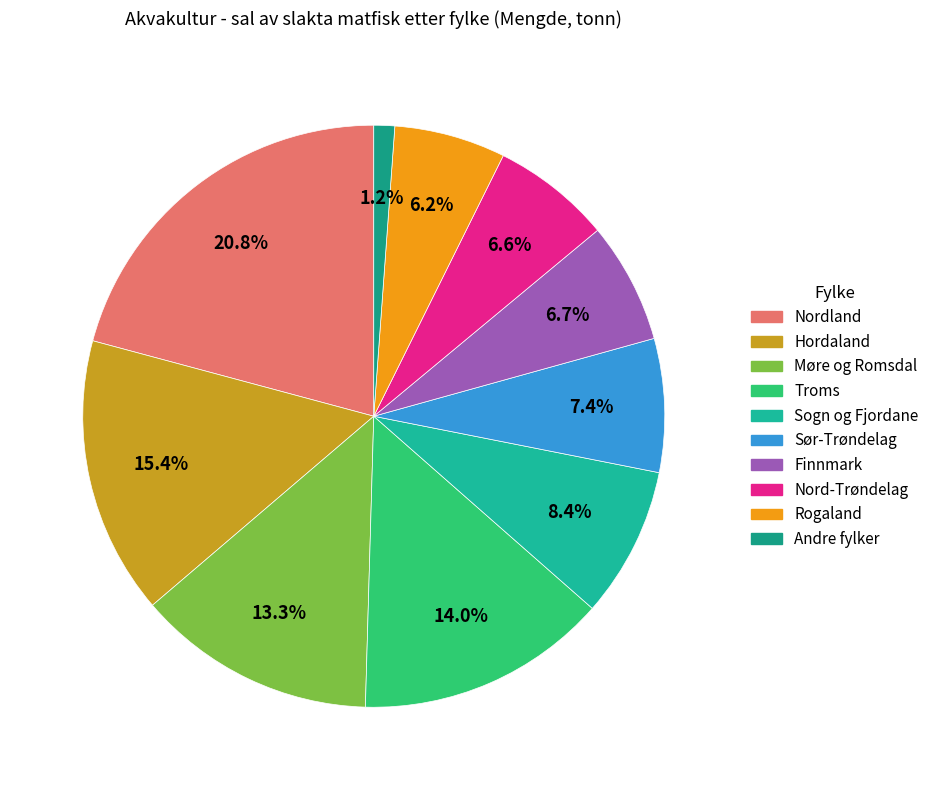

Approximately how many times larger is the value at Nord-Trøndelag compared to Nordland?

0.3